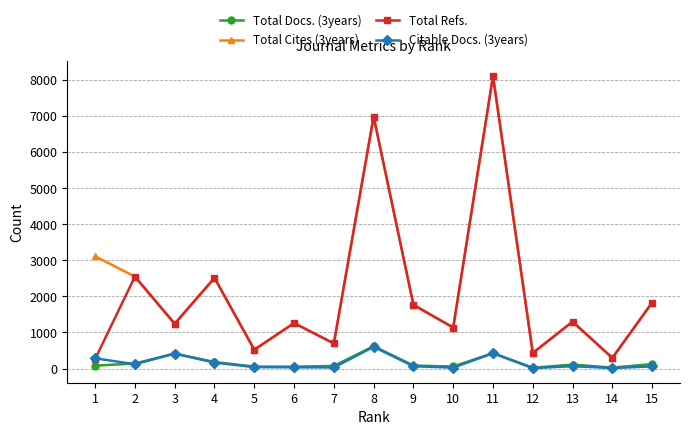

Is the value of Total Cites (3years) at 3 greater than the value of Total Docs. (3years) at 13?

Yes